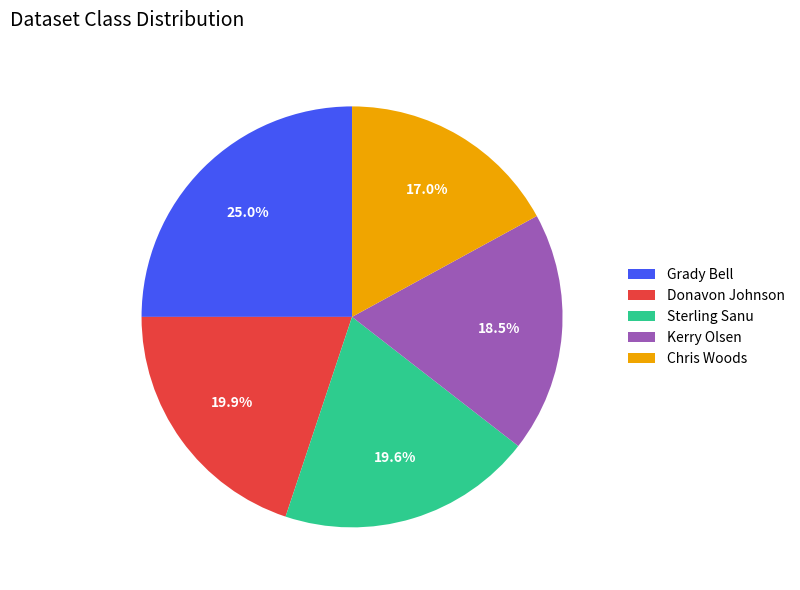

Which has a higher value, Donavon Johnson or Chris Woods?

Donavon Johnson